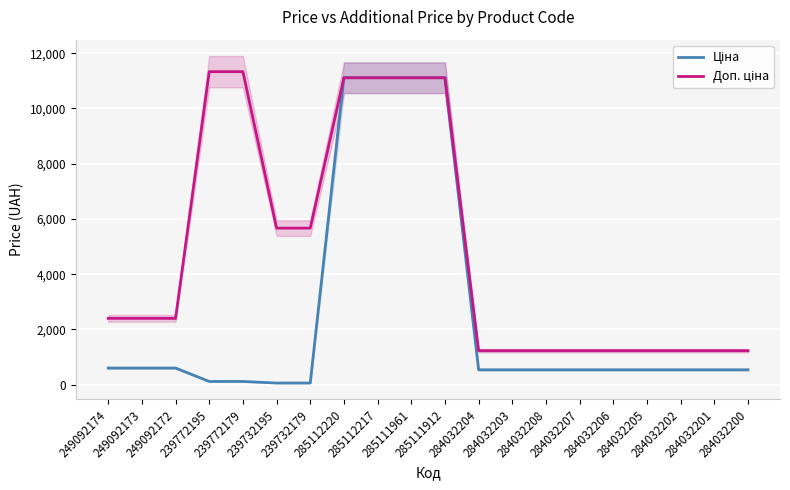

List the labels in order of Ціна value, largest first.

285112220, 285112217, 285111961, 285111912, 249092174, 249092173, 249092172, 284032204, 284032203, 284032208, 284032207, 284032206, 284032205, 284032202, 284032201, 284032200, 239772195, 239772179, 239732195, 239732179